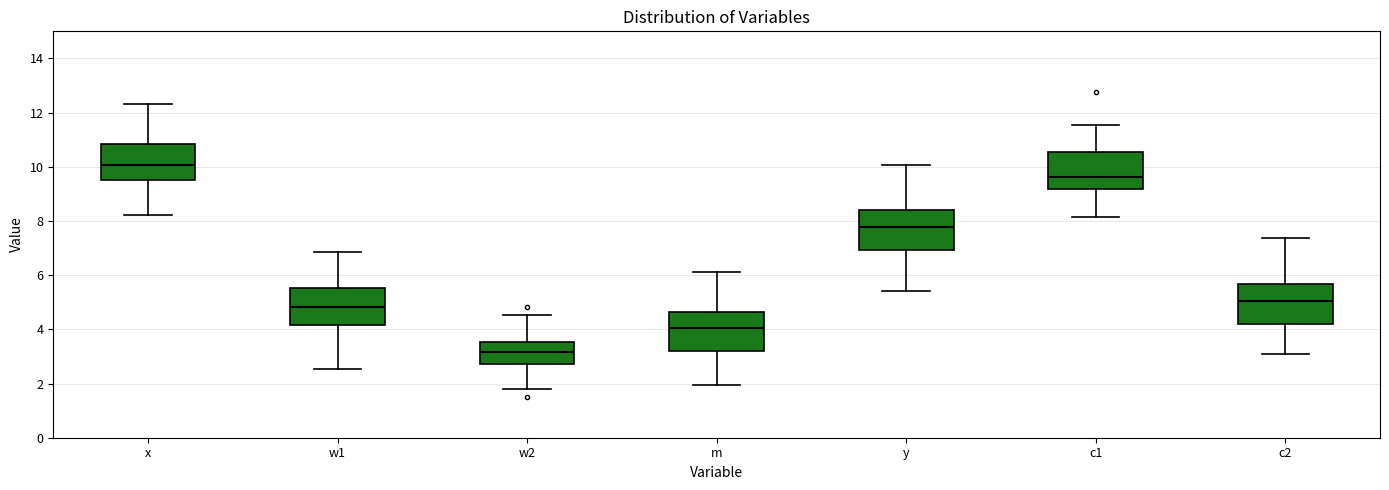

Reading left to right, transcribe this box plot: for each box, give where its median line is, the range the box spans, and where its two whiskers end, as read against the y-axis. The values are not printed on the chart, so give them approximately, as read against the axis.

x: median 10.0, box 9.6 to 10.8, whiskers 8.2 to 12.4
w1: median 4.8, box 4.2 to 5.6, whiskers 2.6 to 6.8
w2: median 3.2, box 2.8 to 3.6, whiskers 1.8 to 4.6
m: median 4.0, box 3.2 to 4.6, whiskers 2.0 to 6.2
y: median 7.8, box 7.0 to 8.4, whiskers 5.4 to 10.0
c1: median 9.6, box 9.2 to 10.6, whiskers 8.2 to 11.6
c2: median 5.0, box 4.2 to 5.6, whiskers 3.0 to 7.4